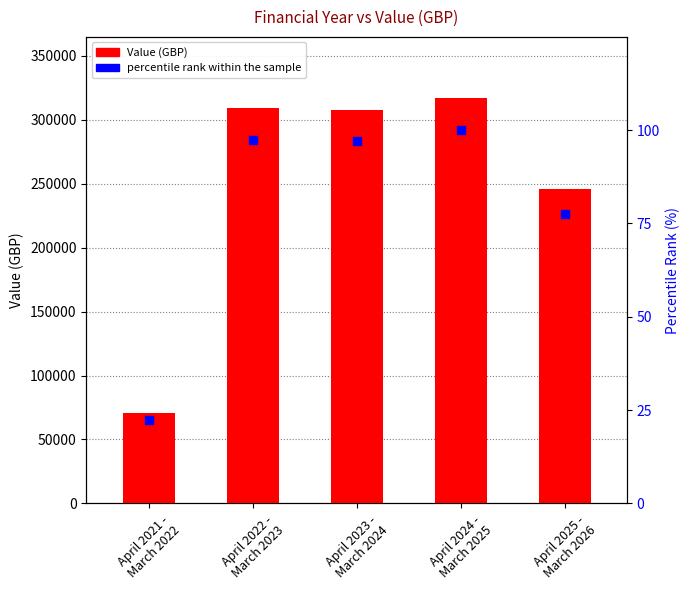

Which series has the widest spread of Y values?

Value